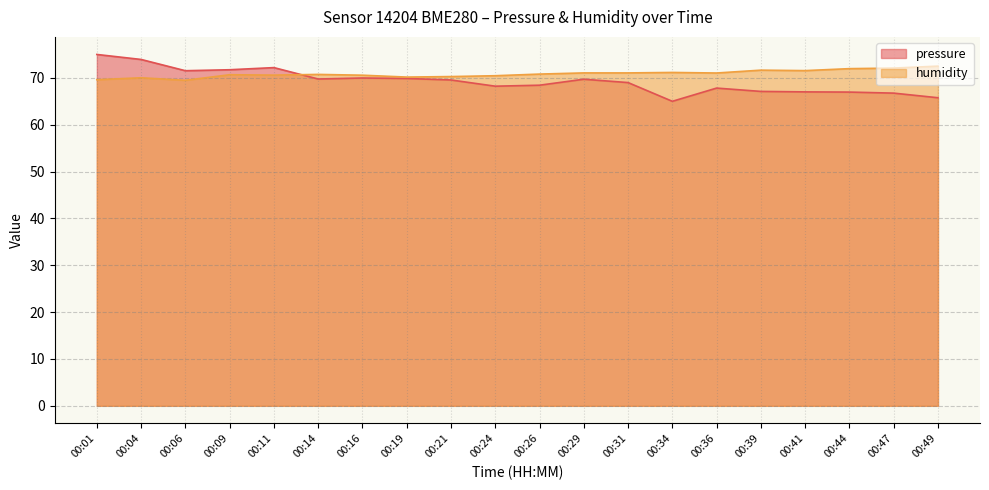

In pressure, how many points are lower than both neighbors (excluding endpoints)?

4